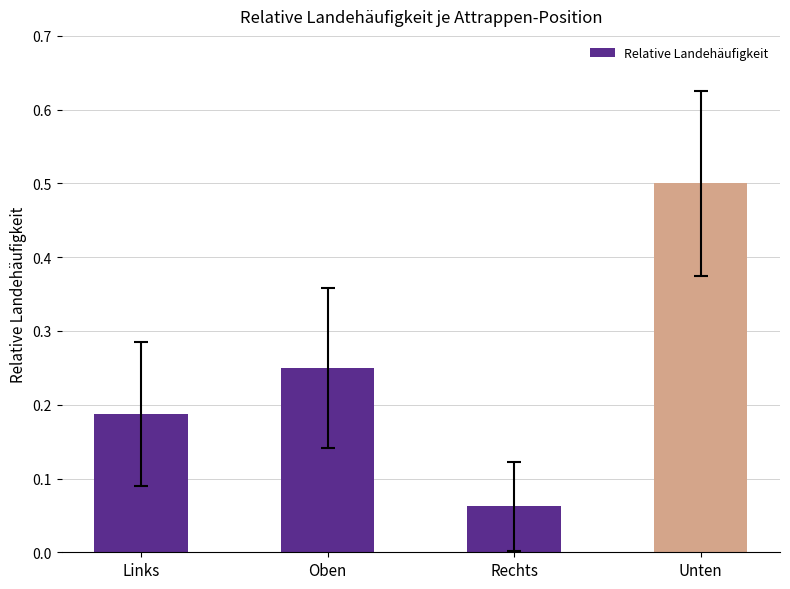

List the labels in order of value, largest first.

Unten, Oben, Links, Rechts